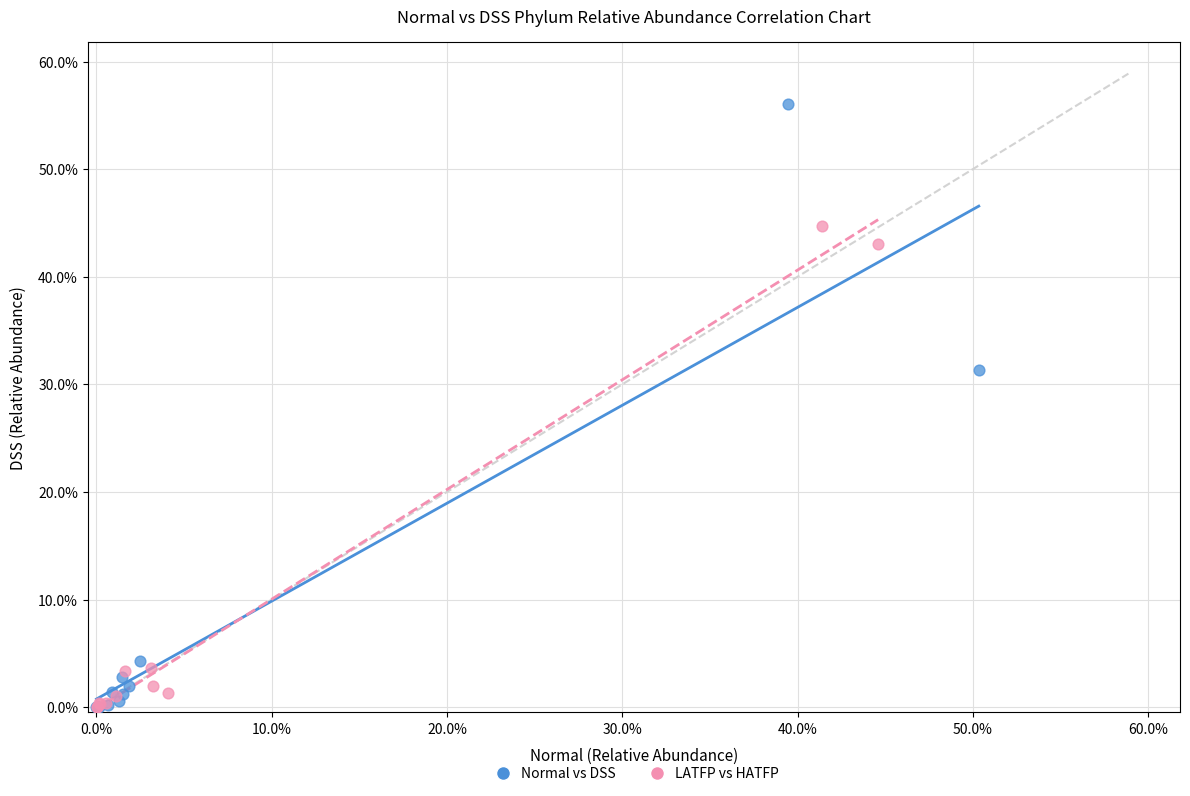

Which series contains the highest Y value?

Normal vs DSS